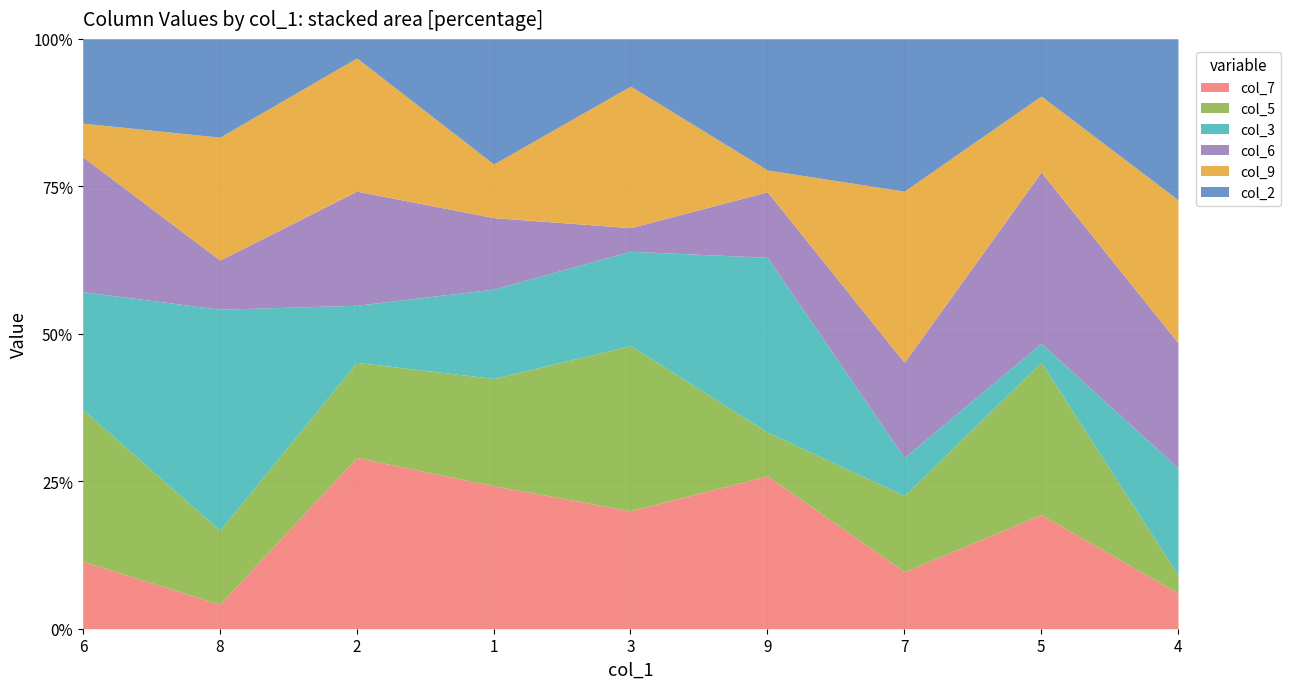

Which series ends up on top after the final intersection of col_2 and col_6?

col_2